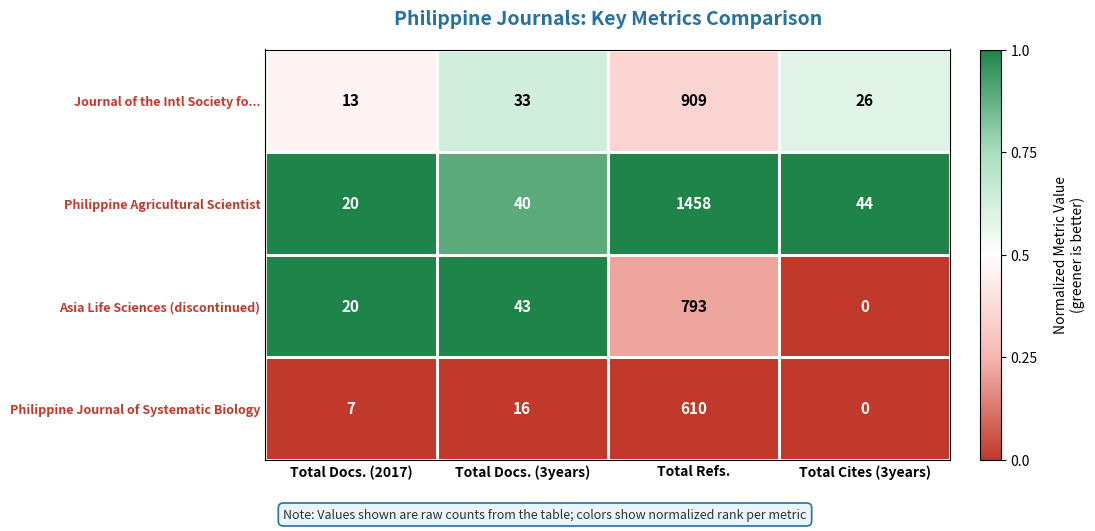

The value of Asia Life Sciences (discontinued) at Total Cites (3years) is -324. True or false?

False